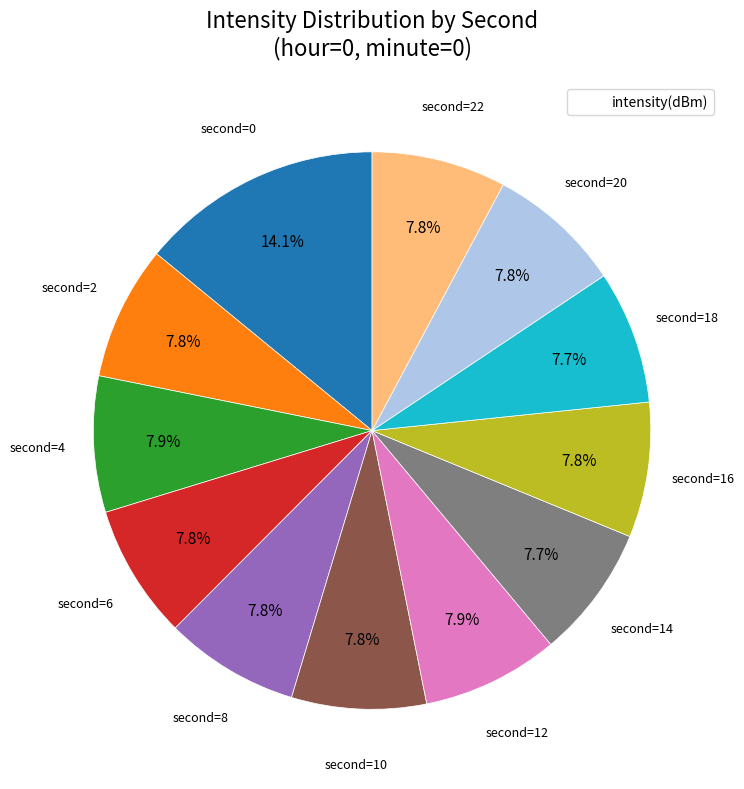

Is there a majority slice in this chart?

No